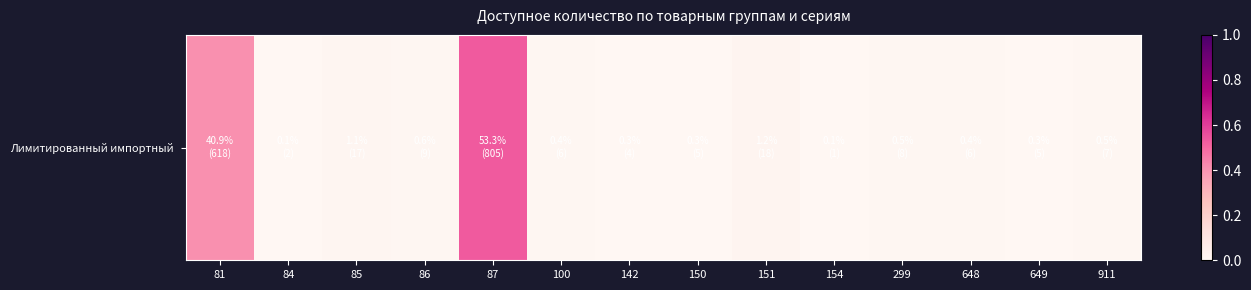

What is the difference between the maximum and minimum values?

0.5